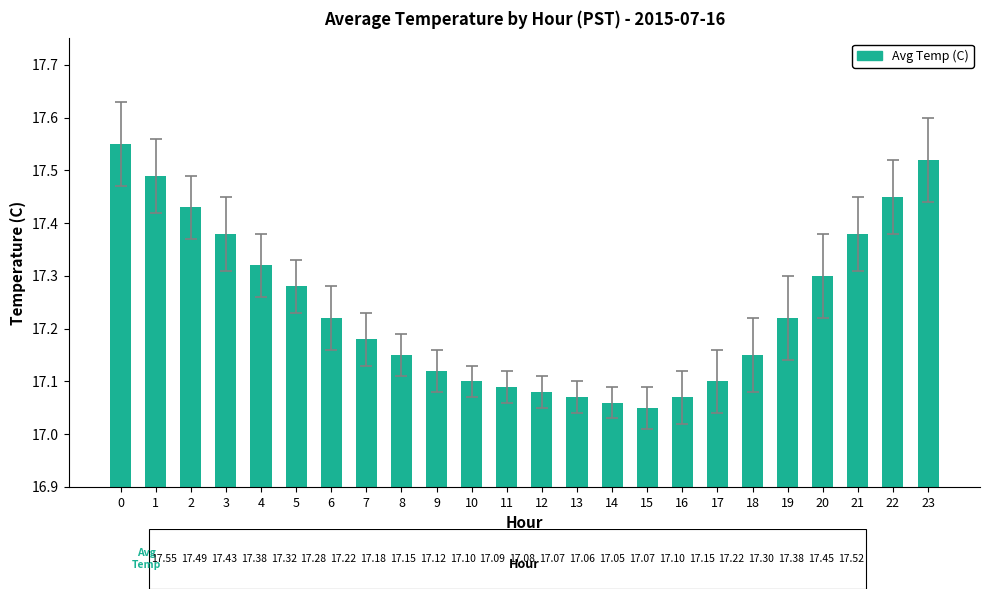

What is the difference between the maximum and minimum values?

0.5